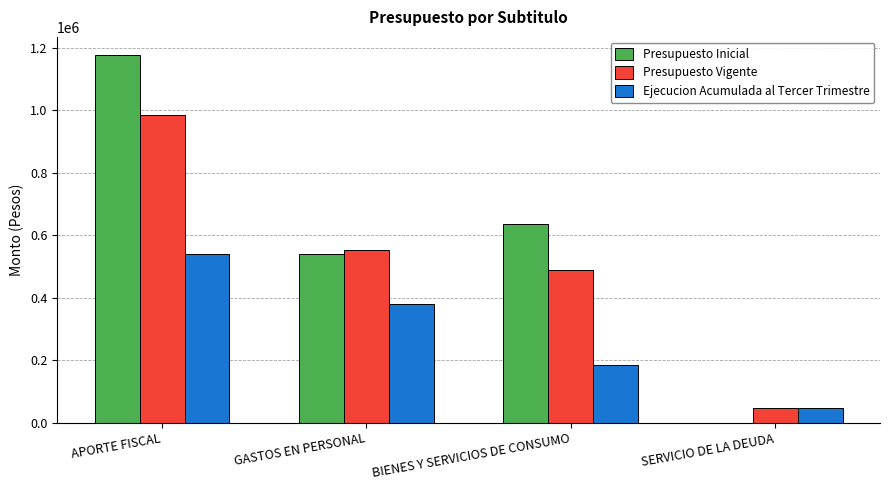

Count the number of data series in this chart.

3